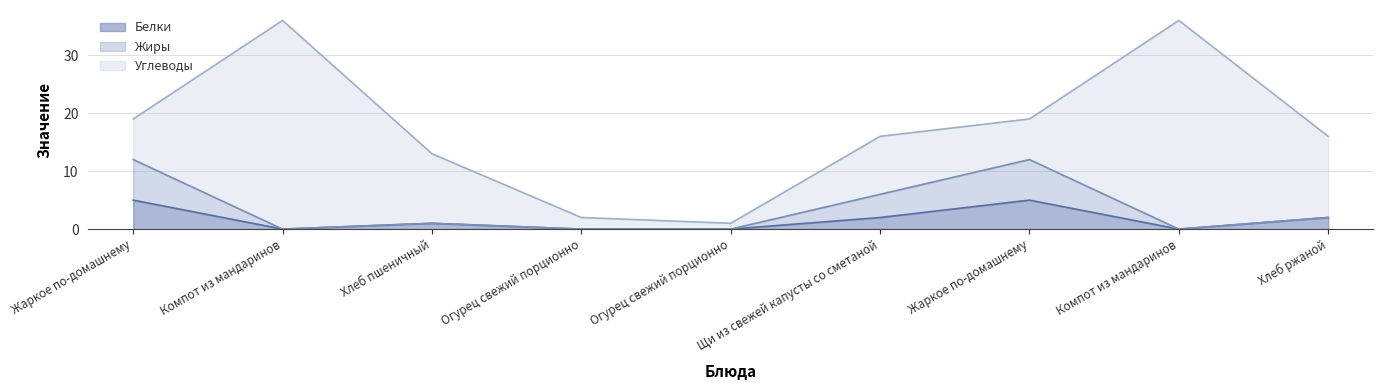

What is the label of the 2nd point from the left?

Компот из мандаринов